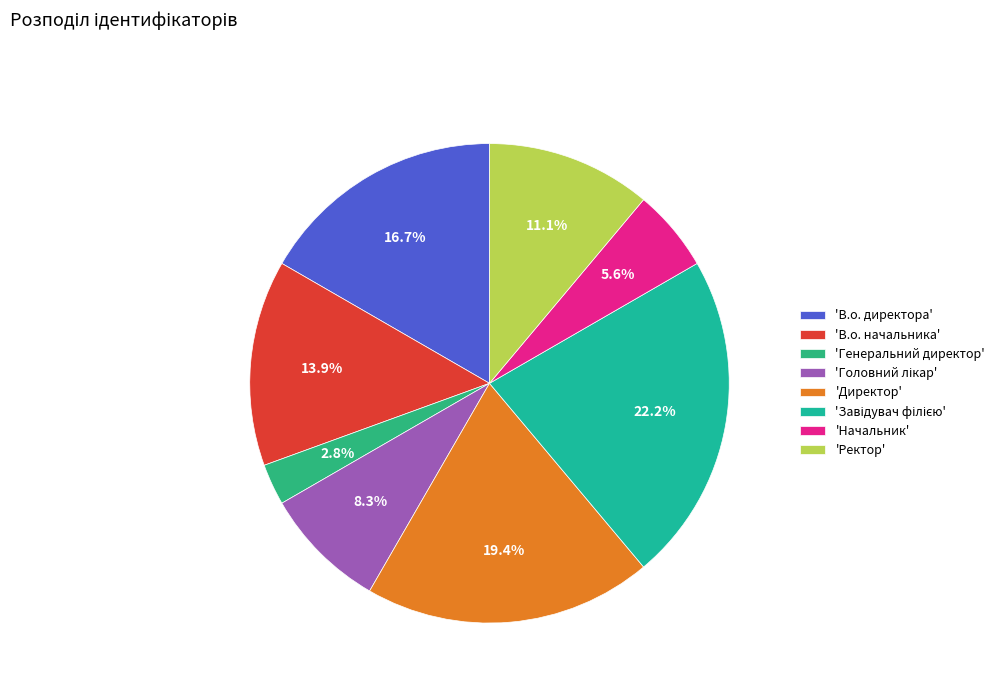

To the nearest percent, what is the difference between the largest and smallest slice percentages?

19%